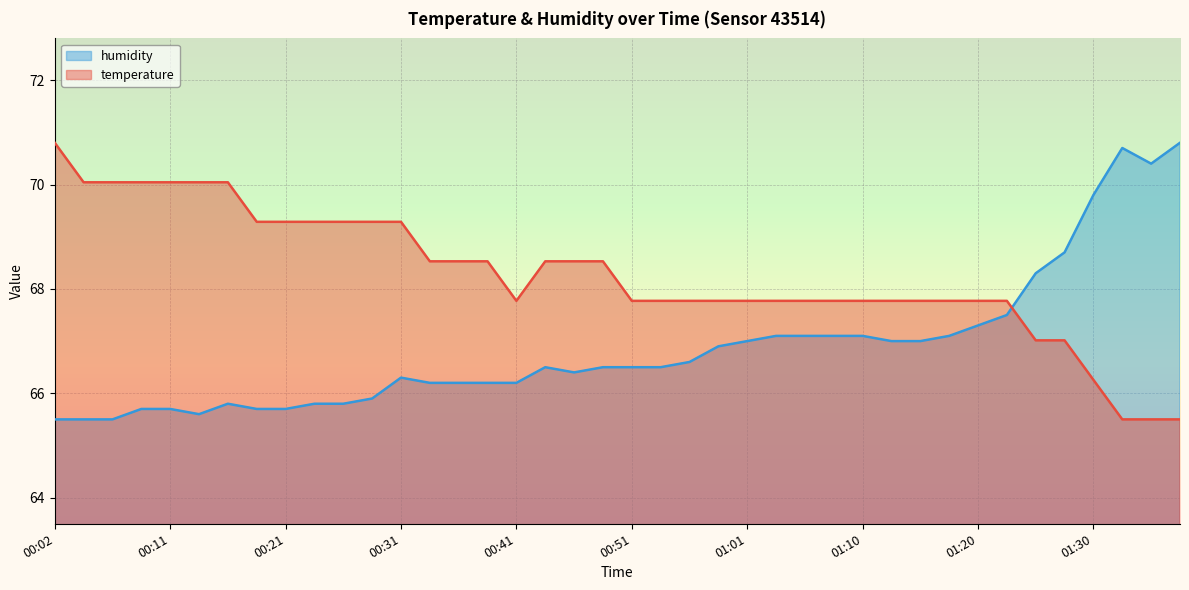

The temperature series shows 16.0 at 00:46. True or false?

False